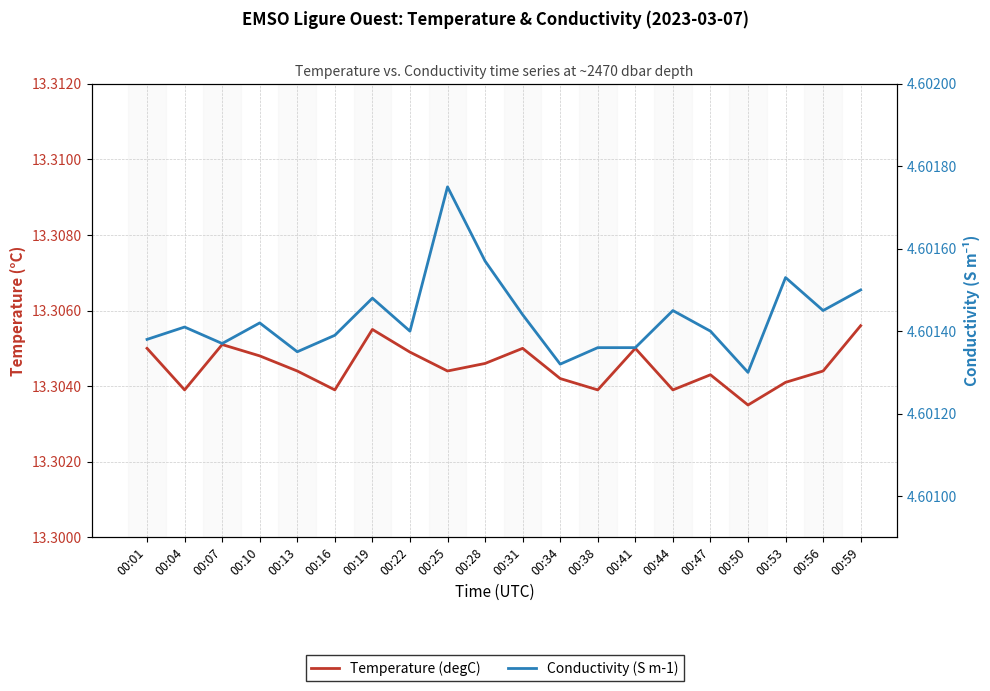

At which category does Conductivity (S m-1) reach its first local valley?

00:07